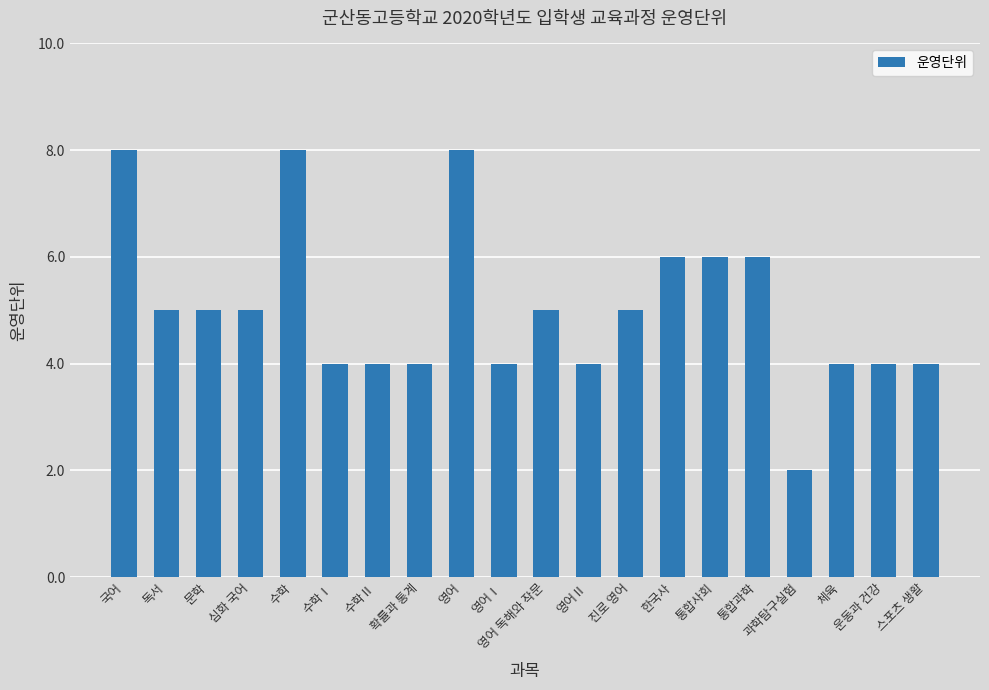

The chart shows a value of 6 at 영어Ⅰ. True or false?

False